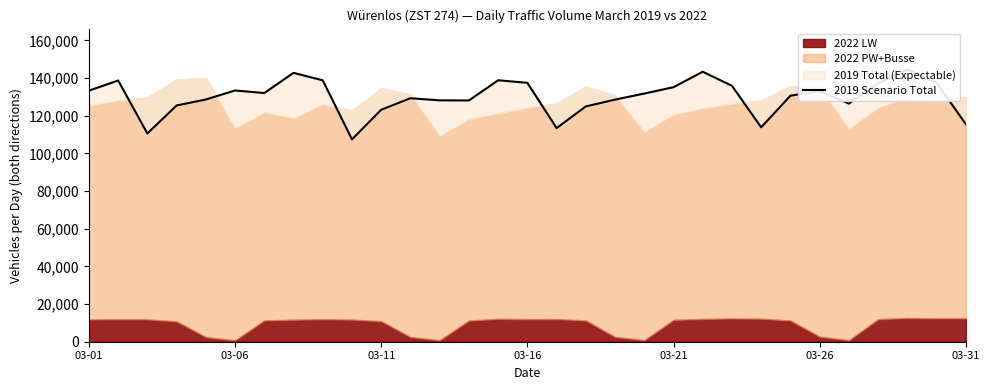

Does the chart display data point markers on the line(s)?

No